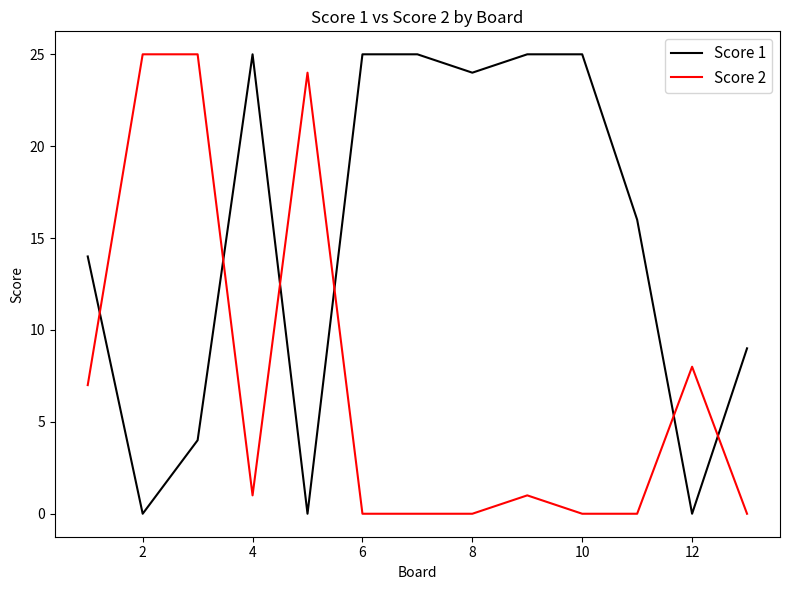

True or false: Score 1 and Score 2 cross at least once.

True